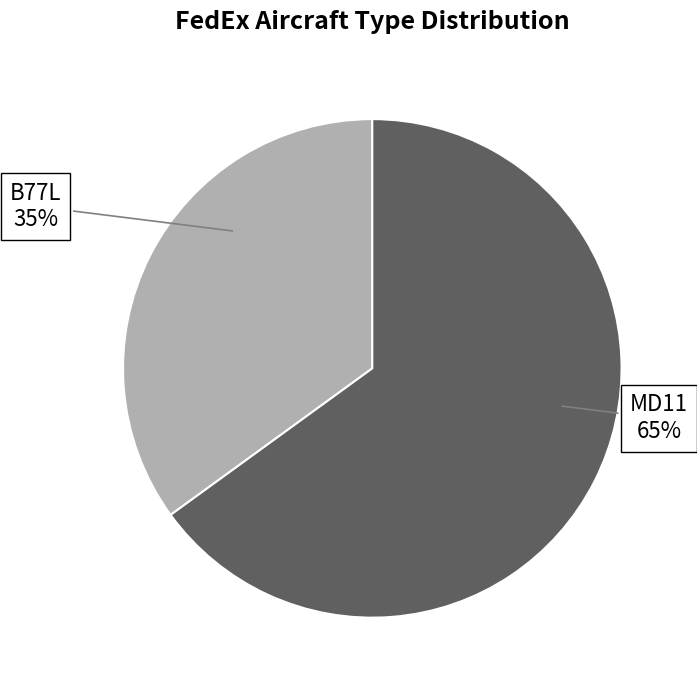

How many slices are in this pie chart?

2